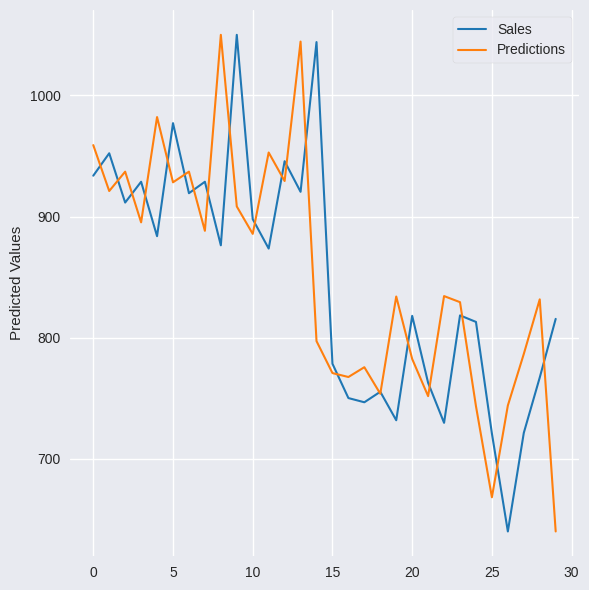

What is the greatest value displayed?

1050.0